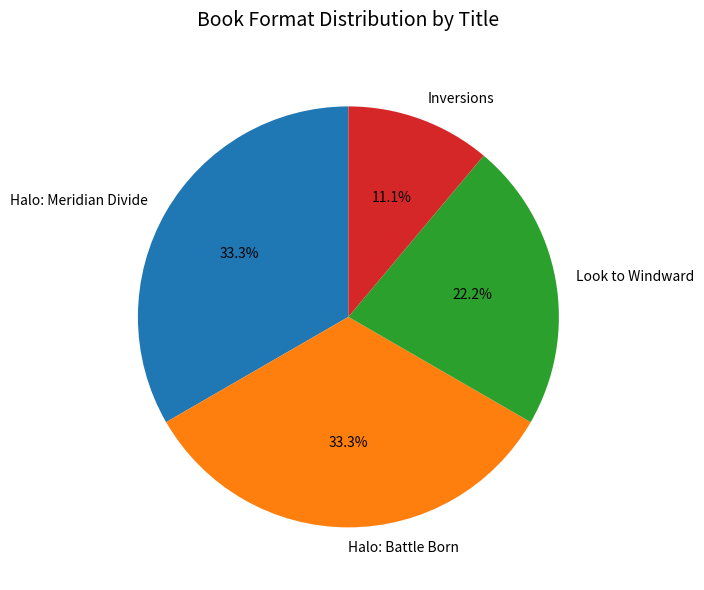

What percentage is the Halo: Battle Born slice, to the nearest percent?

33%